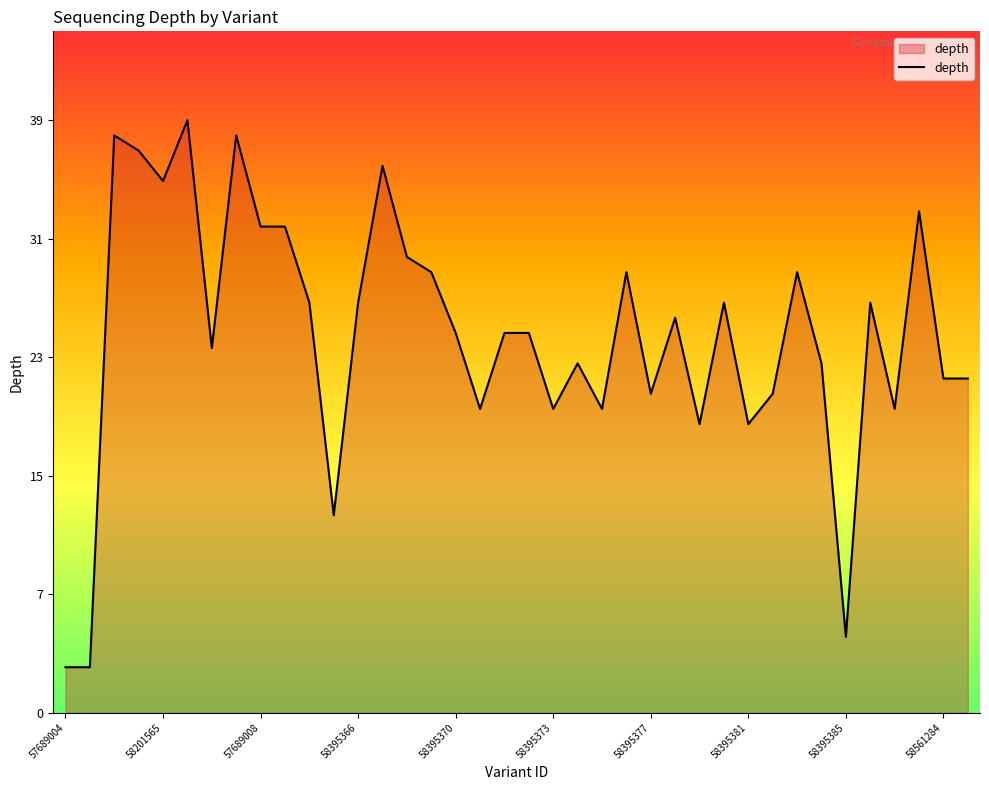

At which category does the data reach its first local valley?

58201565